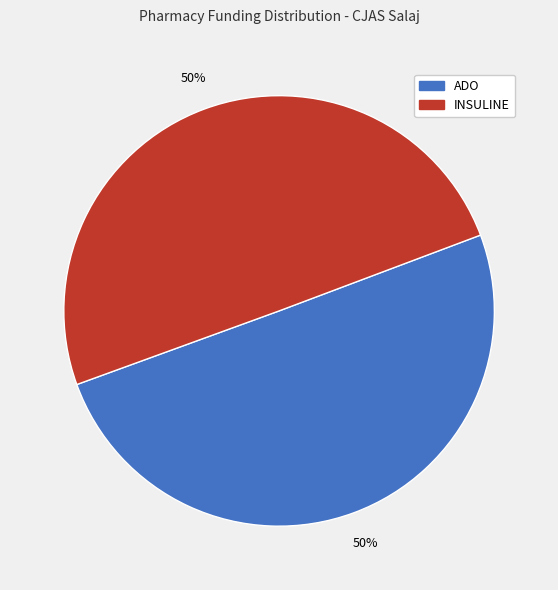

To the nearest percent, what percentage of the pie is ADO?

50%